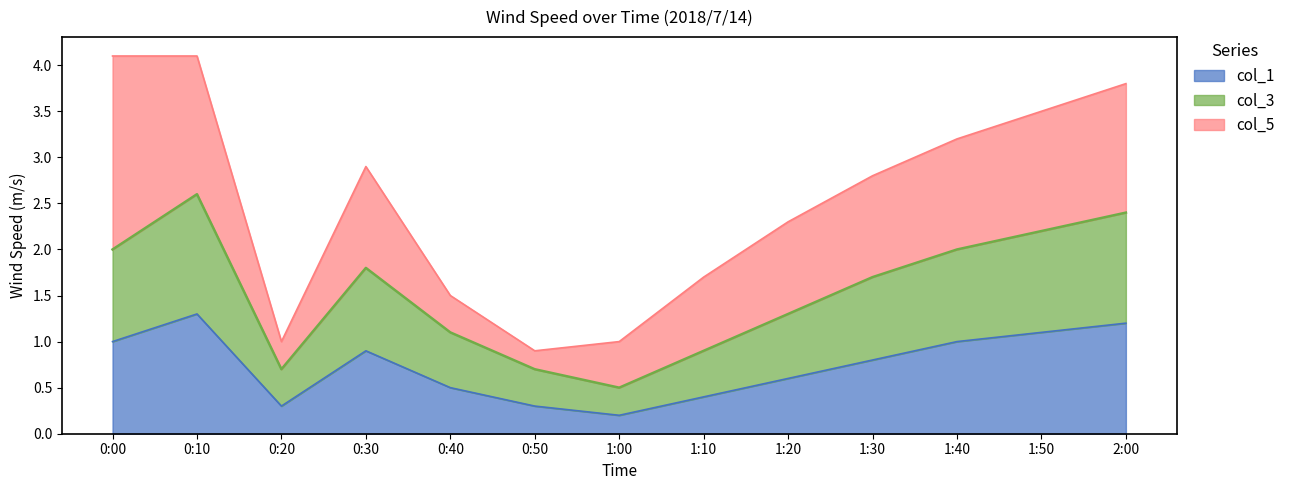

Is it true that col_3 equals 0.4 at 1:20?

False